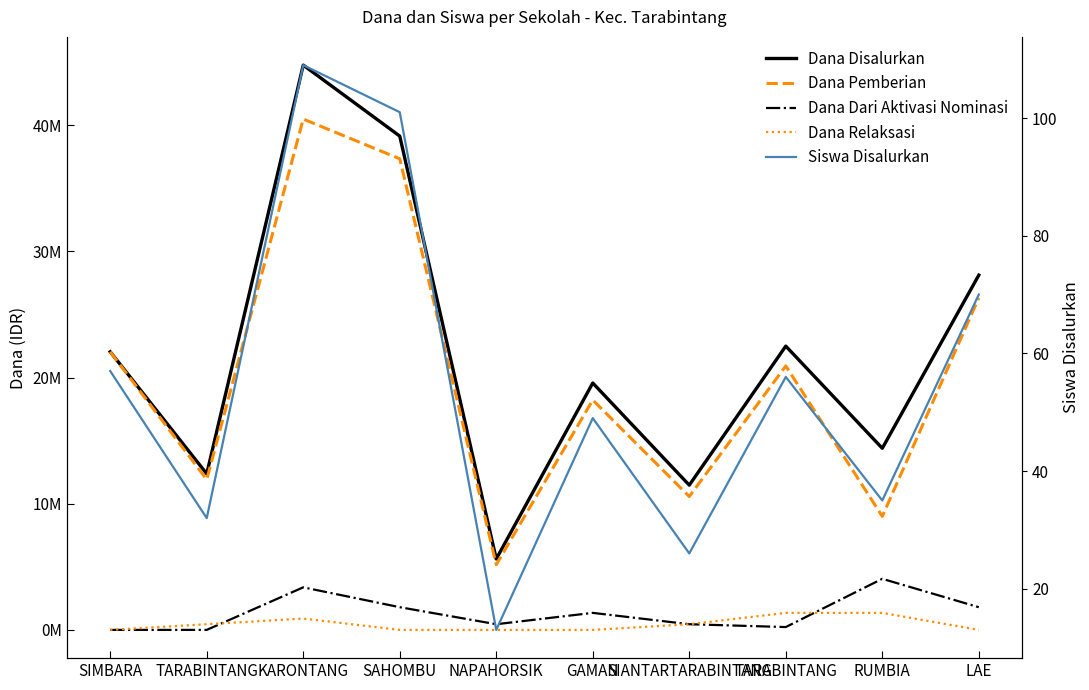

What are all the series names shown in the legend?

Dana Disalurkan, Dana Pemberian, Dana Dari Aktivasi Nominasi, Dana Relaksasi, Siswa Disalurkan